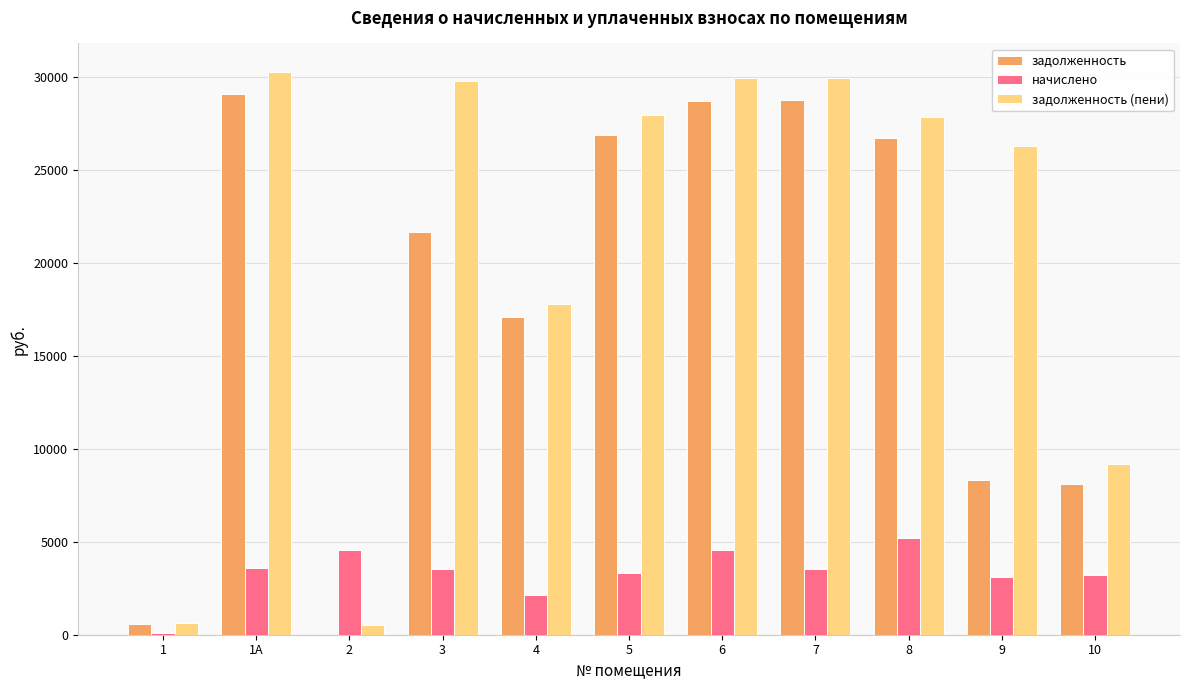

What is the sum of the начислено values at 6 and 5?

7891.2